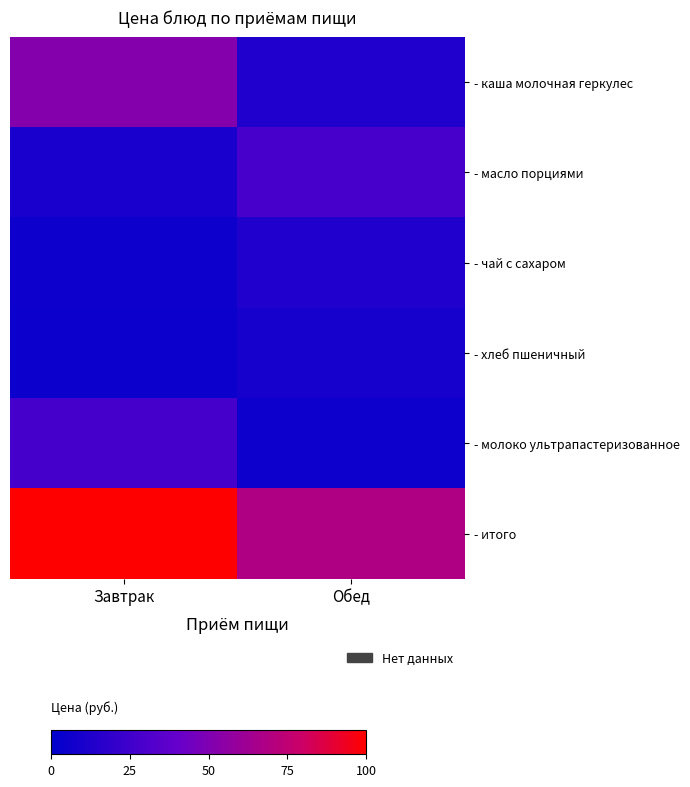

Count the number of categories in the chart.

2